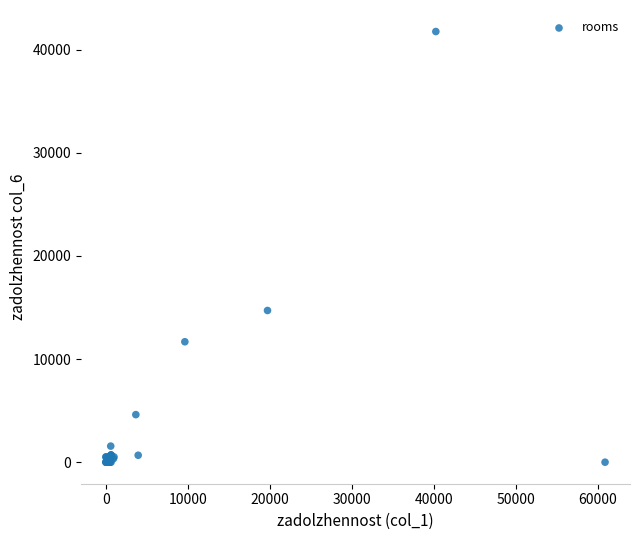

What Y value in the scatter plot is closest to 20872?

14705.2